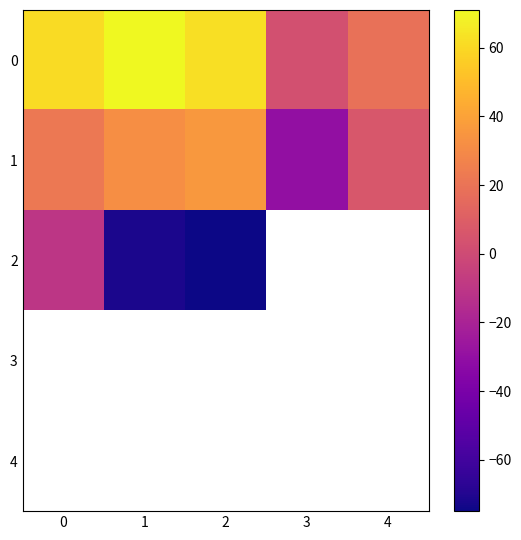

Rank the series by their maximum value, from lowest to highest.

2, 3, 4, 1, 0